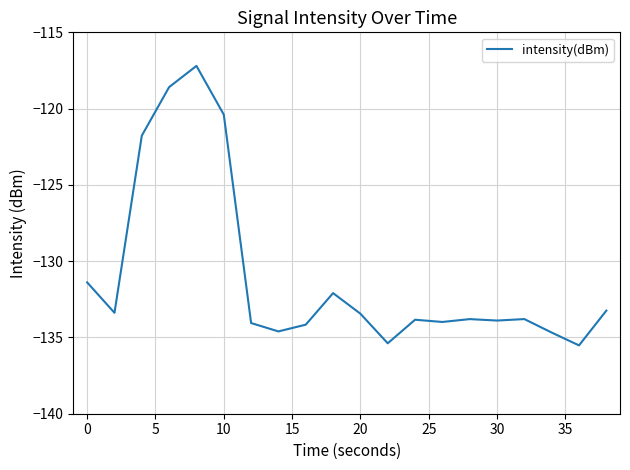

What is the maximum value shown in the chart?

-117.2